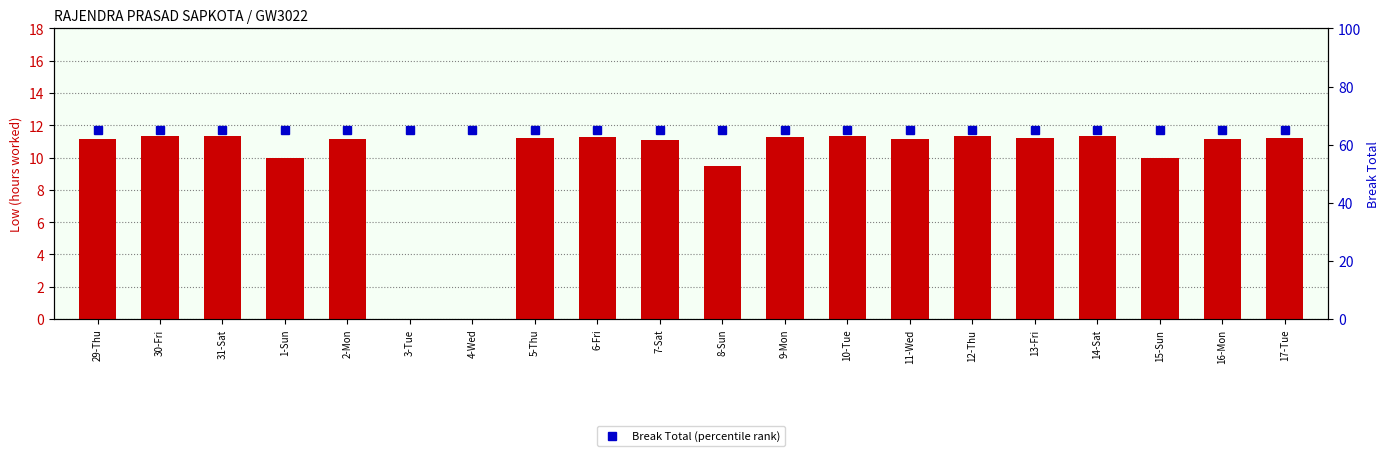

Rank the categories by Break Total (percentile rank) value from lowest to highest.

29-Thu, 30-Fri, 31-Sat, 1-Sun, 2-Mon, 3-Tue, 4-Wed, 5-Thu, 6-Fri, 7-Sat, 8-Sun, 9-Mon, 10-Tue, 11-Wed, 12-Thu, 13-Fri, 14-Sat, 15-Sun, 16-Mon, 17-Tue